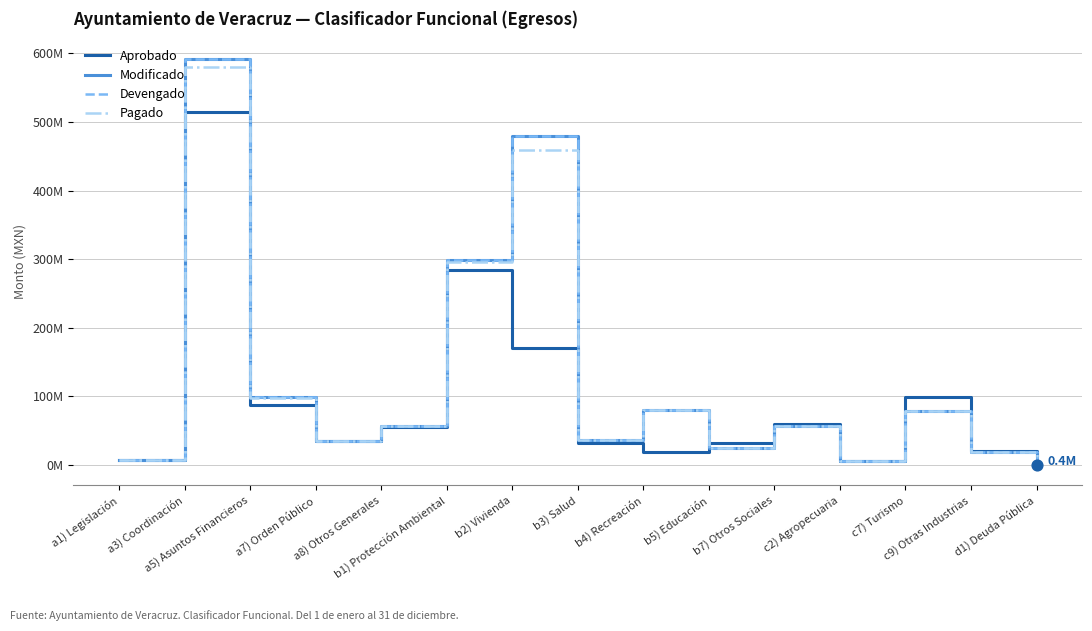

Is this an area chart (filled region under the line)?

No